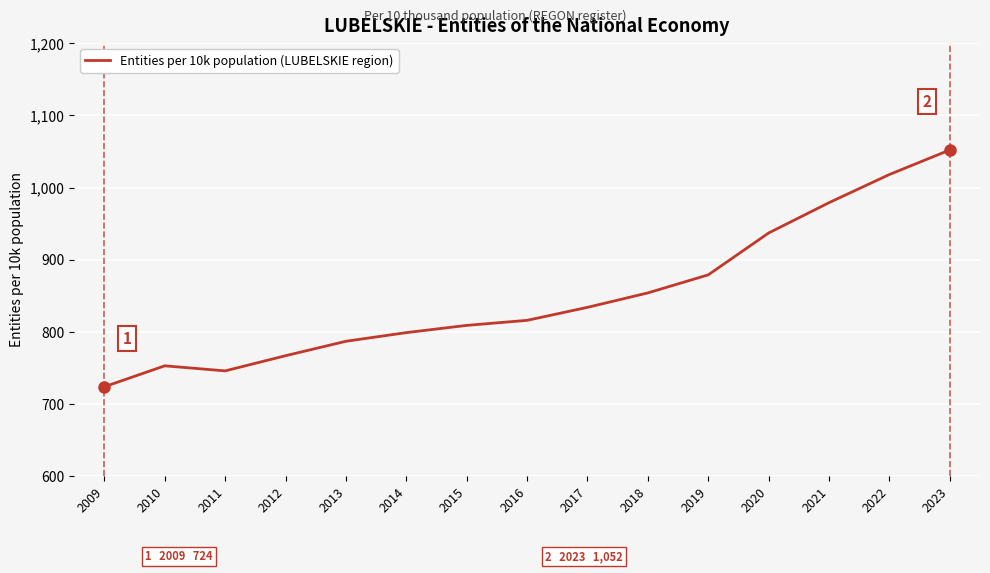

Rank the categories by value from lowest to highest.

2009, 2011, 2010, 2012, 2013, 2014, 2015, 2016, 2017, 2018, 2019, 2020, 2021, 2022, 2023